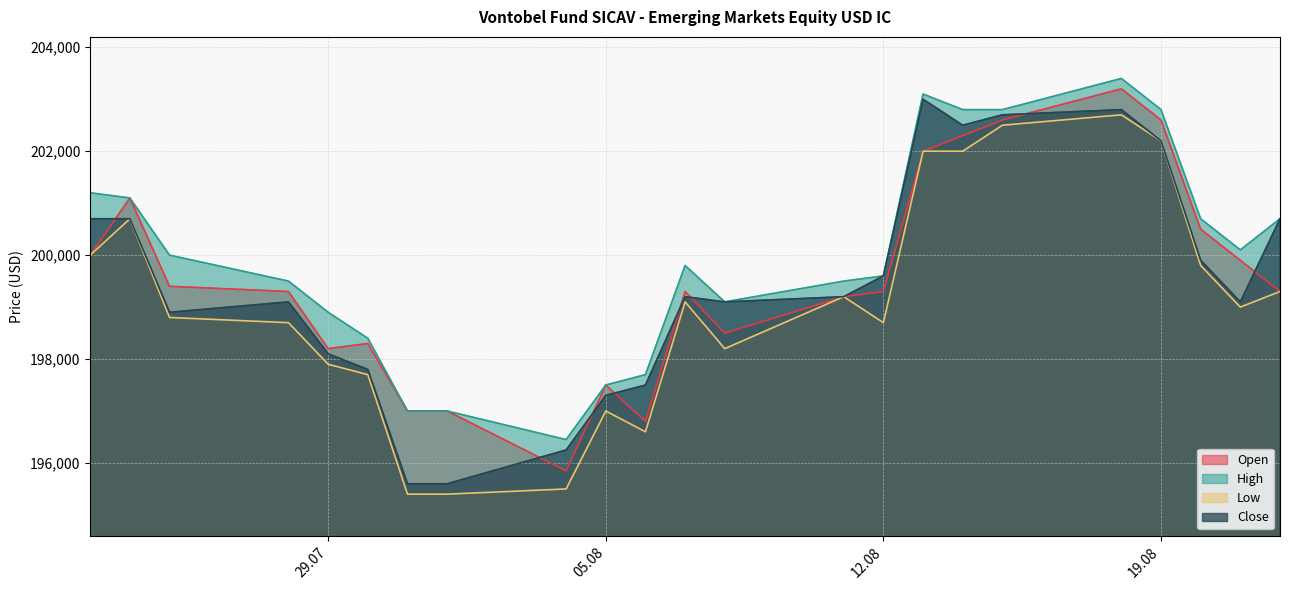

Rank the series by their maximum value, from highest to lowest.

High, Open, Close, Low